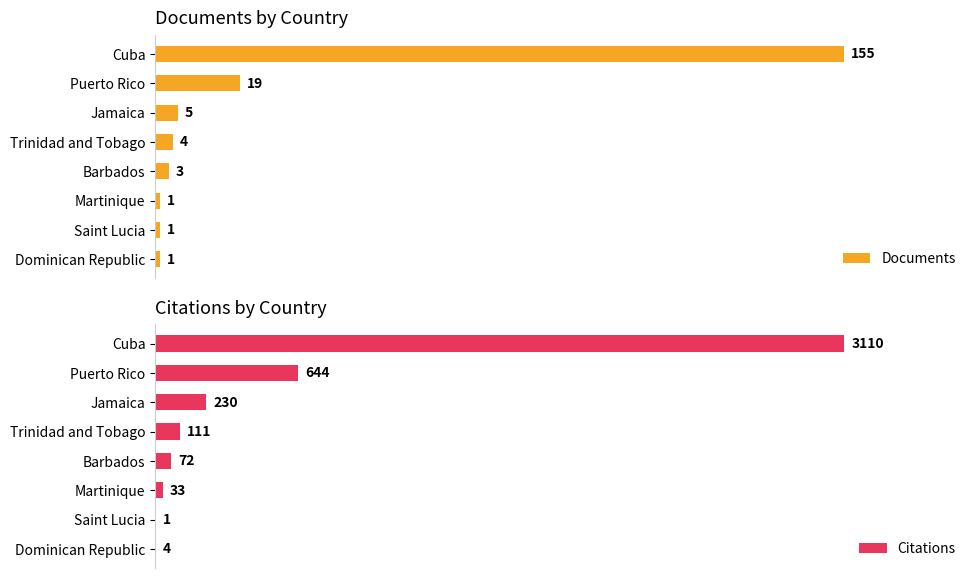

Where is Documents nearest to the value 78?

Puerto Rico